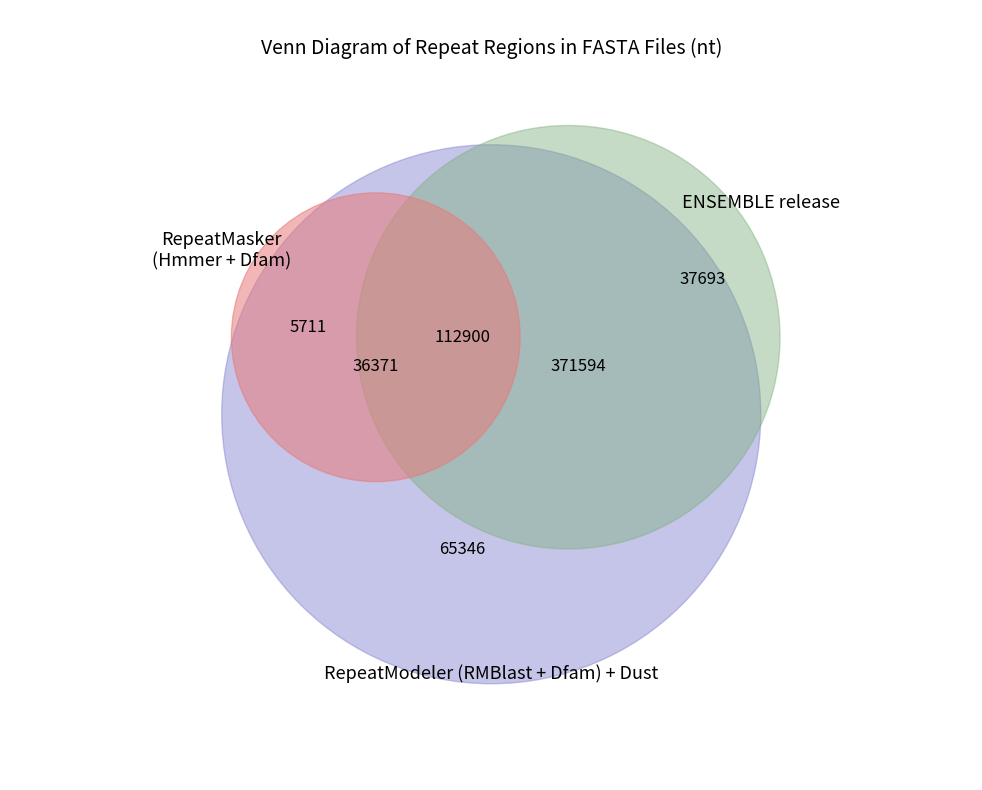

Is there a majority slice in this chart?

No